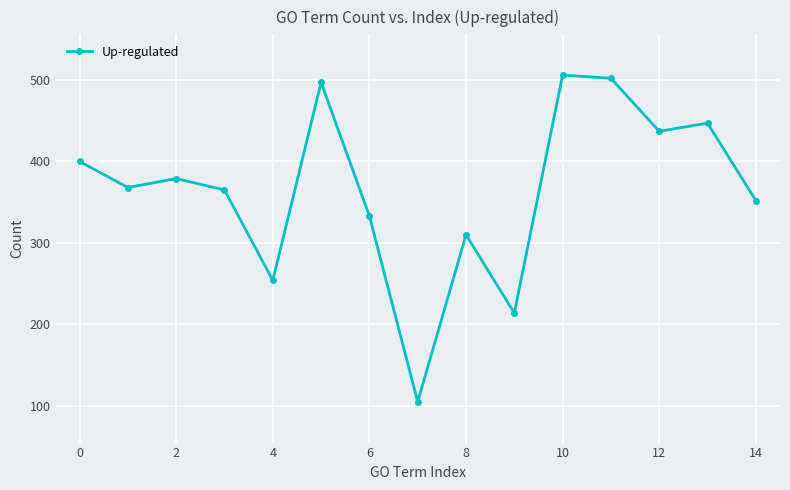

Does the chart display data point markers on the line(s)?

Yes